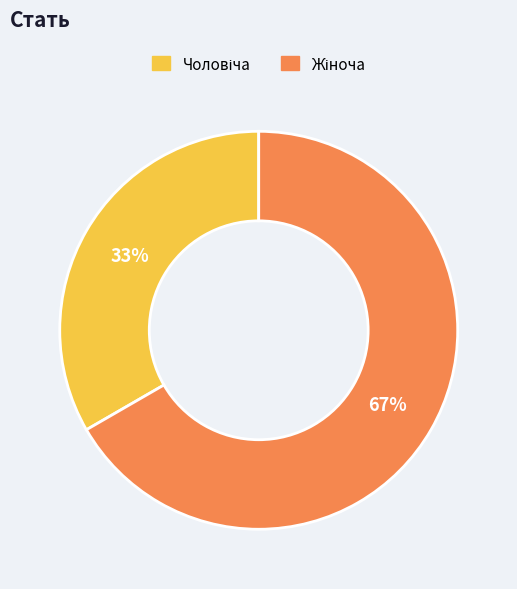

To the nearest percent, what is the average slice percentage?

50%